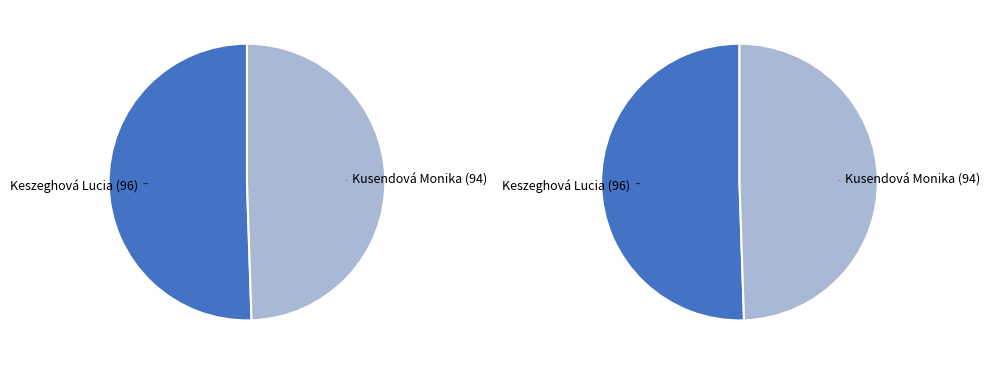

How many segments does this pie chart have?

2